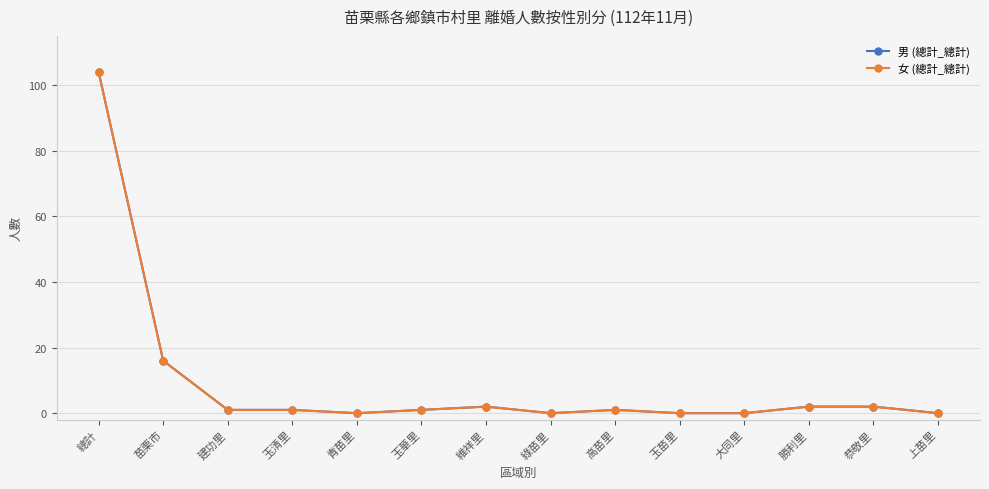

Which category has the lowest value across all series?

青苗里